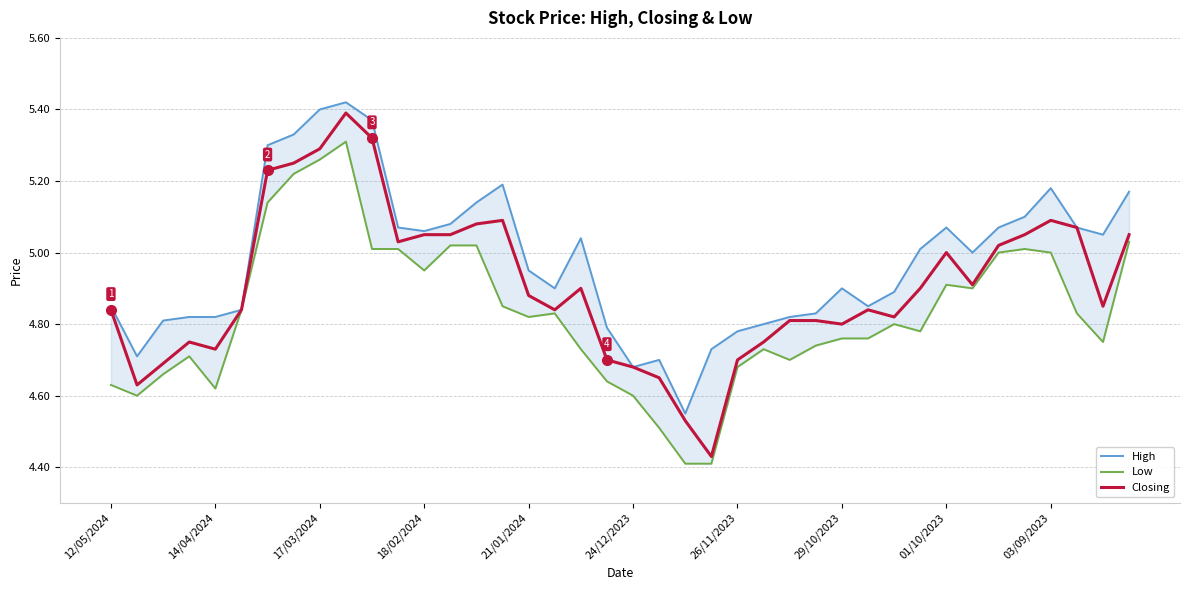

True or false: Closing has a value of 5.1 at 03/09/2023.

True